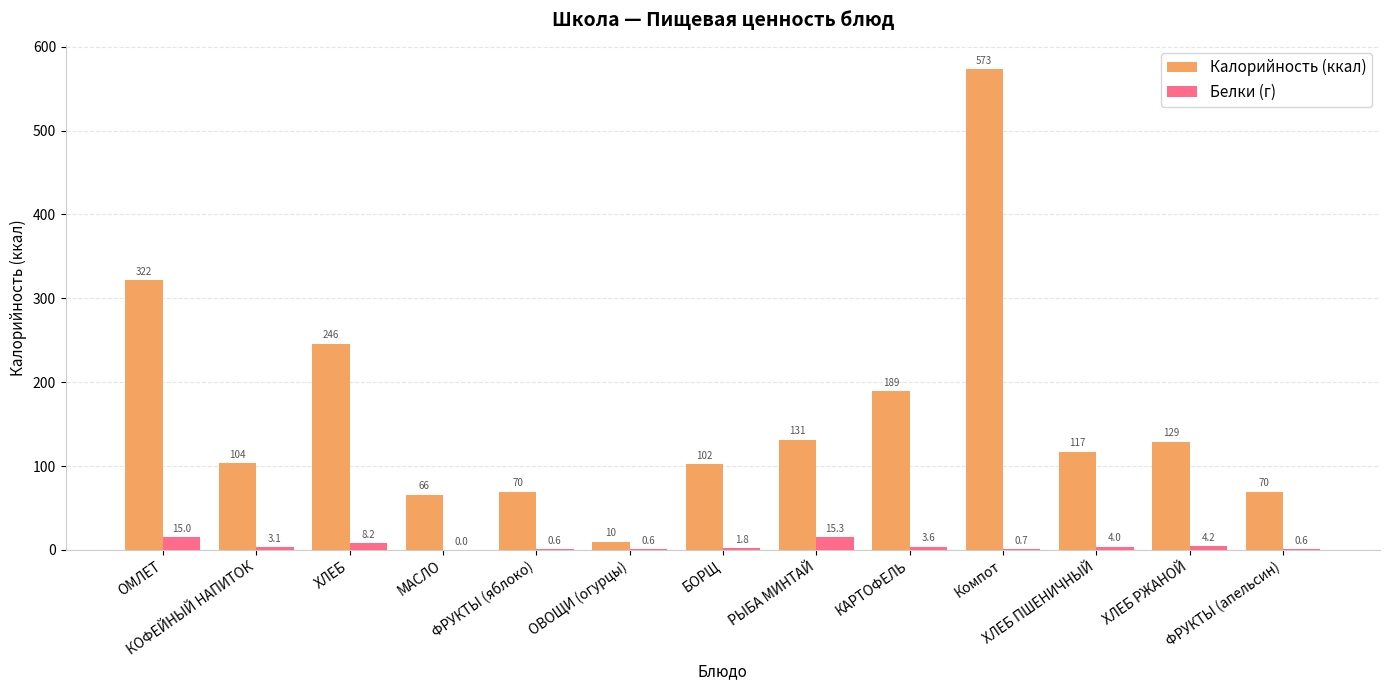

The value of Калорийность (ккал) at Компот is 179.2. True or false?

False